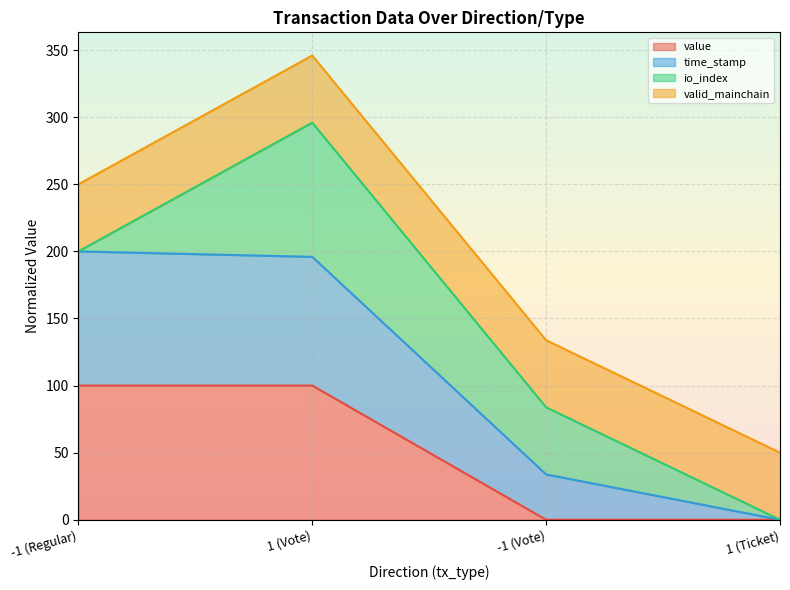

True or false: time_stamp has more than 1 interior local peaks.

False